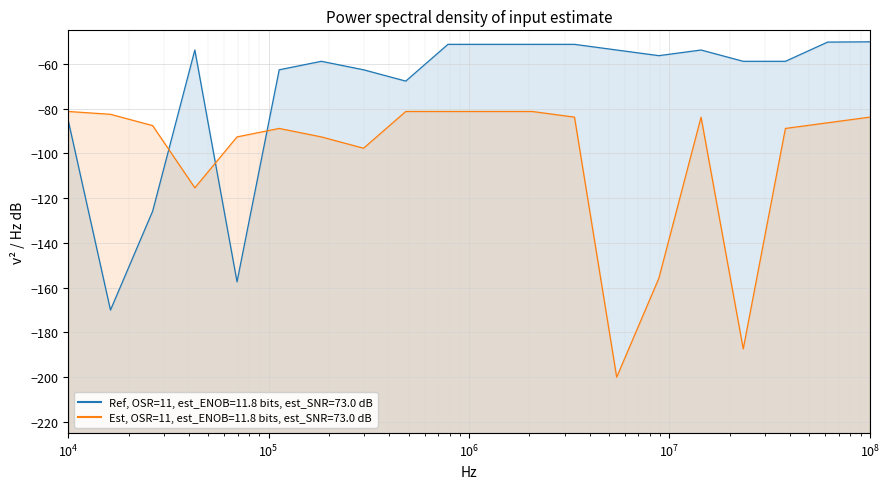

After their last crossing, which series has the higher values: Ref, OSR=11, est_ENOB=11.8 bits, est_SNR=73.0 dB or Est, OSR=11, est_ENOB=11.8 bits, est_SNR=73.0 dB?

Ref, OSR=11, est_ENOB=11.8 bits, est_SNR=73.0 dB